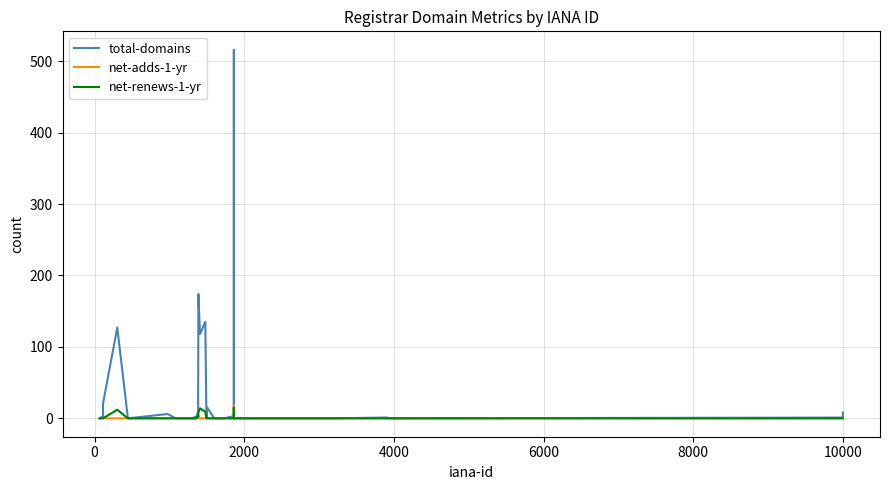

What is the greatest value displayed?

516